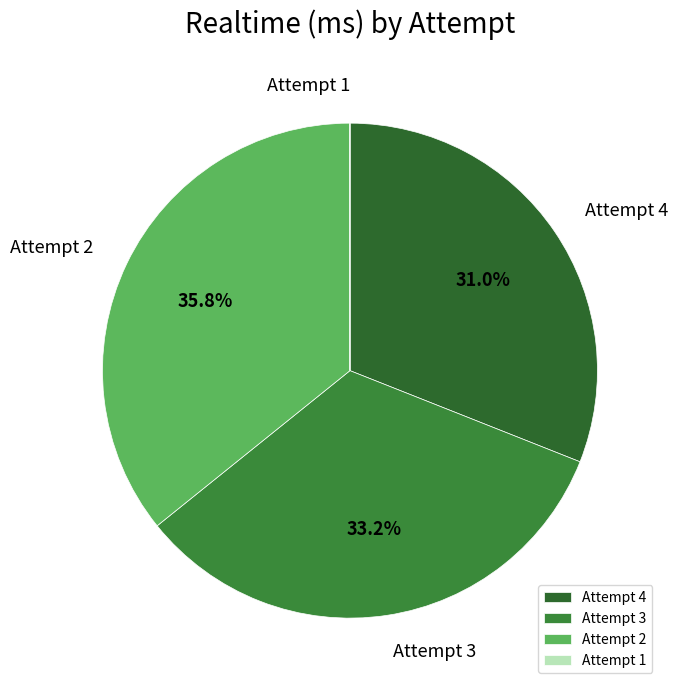

What is the largest slice in the pie chart?

Attempt 2